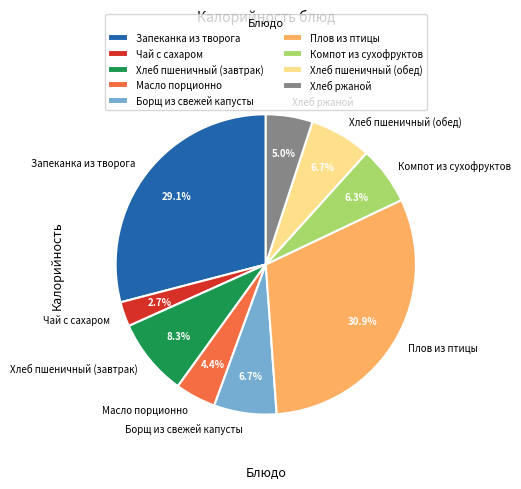

To the nearest percent, what percentage of the pie is Масло порционно?

4%